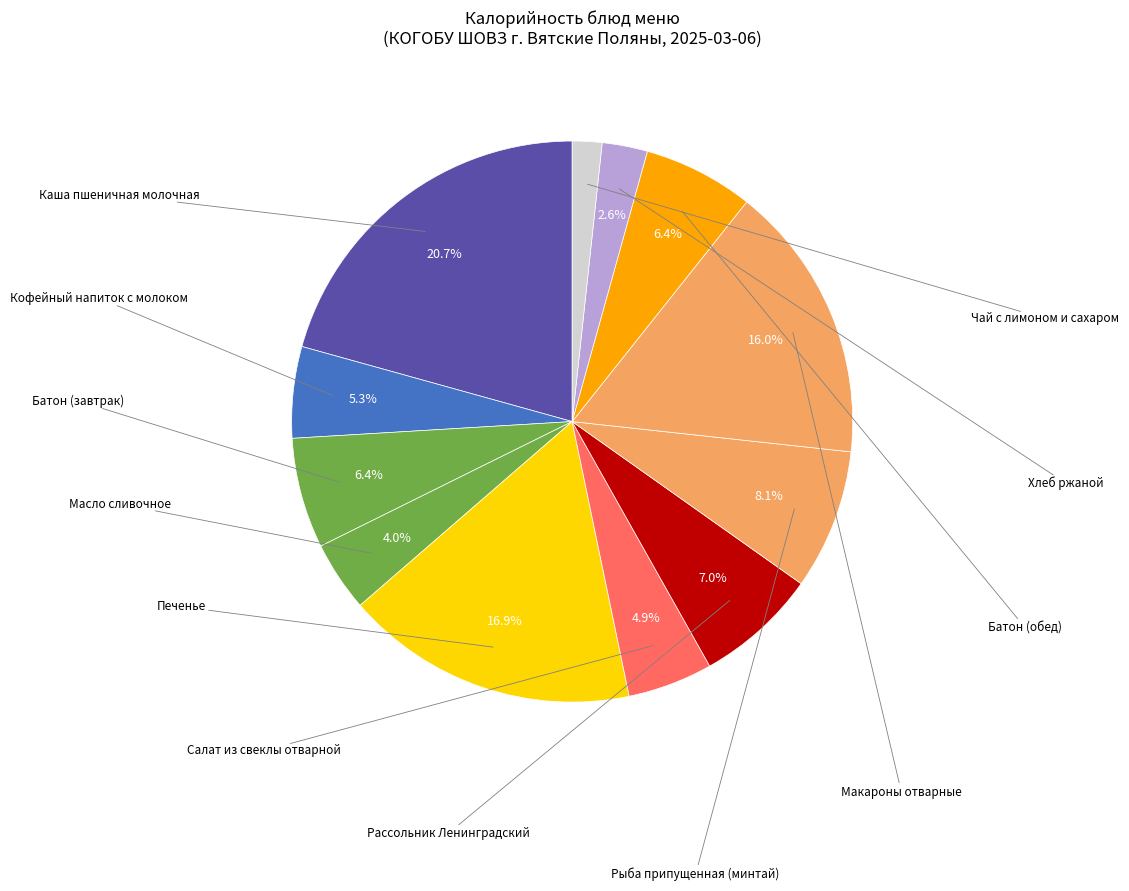

Which category has the smallest portion of the pie?

Чай с лимоном и сахаром